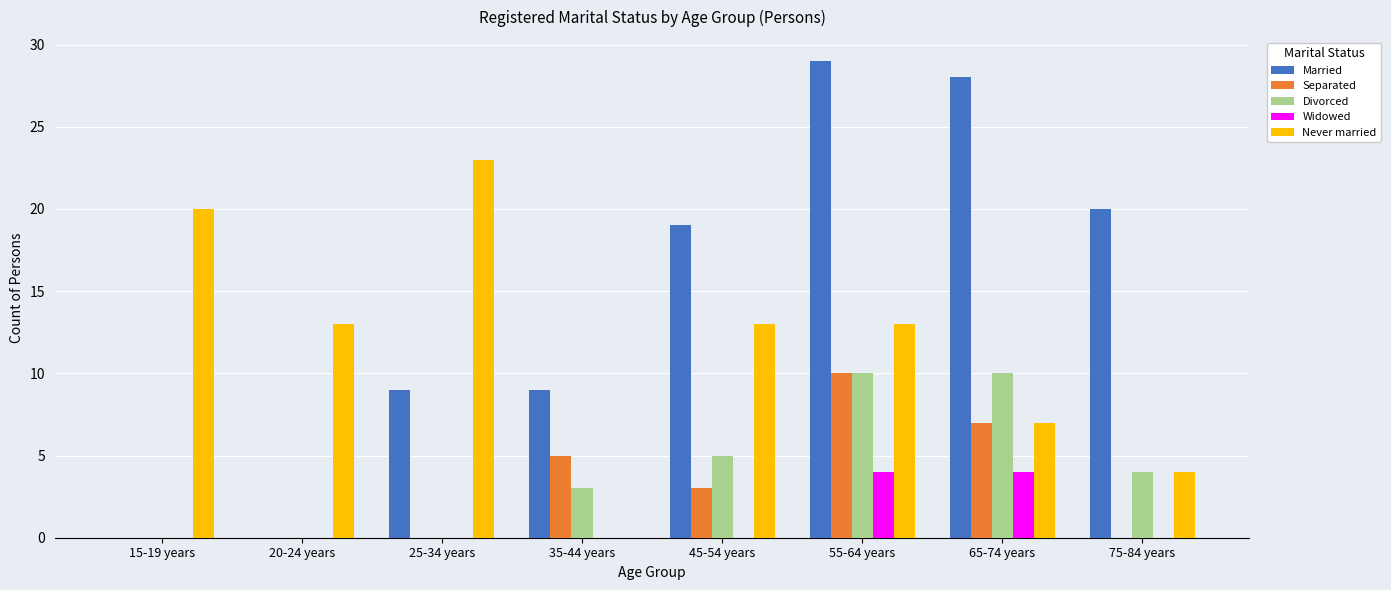

Reading left to right, extract all data points from this chart.

Married: 15-19 years=0	20-24 years=0	25-34 years=9	35-44 years=9	45-54 years=19	55-64 years=29	65-74 years=28	75-84 years=20
Separated: 15-19 years=0	20-24 years=0	25-34 years=0	35-44 years=5	45-54 years=3	55-64 years=10	65-74 years=7	75-84 years=0
Divorced: 15-19 years=0	20-24 years=0	25-34 years=0	35-44 years=3	45-54 years=5	55-64 years=10	65-74 years=10	75-84 years=4
Widowed: 15-19 years=0	20-24 years=0	25-34 years=0	35-44 years=0	45-54 years=0	55-64 years=4	65-74 years=4	75-84 years=0
Never married: 15-19 years=20	20-24 years=13	25-34 years=23	35-44 years=0	45-54 years=13	55-64 years=13	65-74 years=7	75-84 years=4